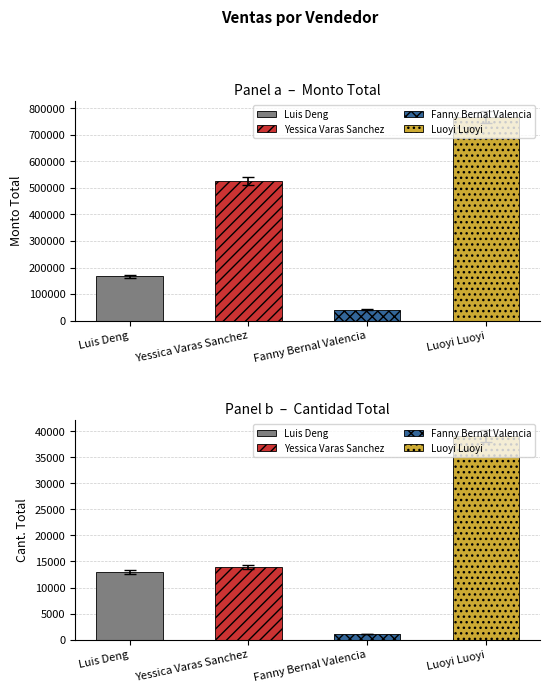

What is the spread (max minus min) of values at Luoyi Luoyi?

727435.0